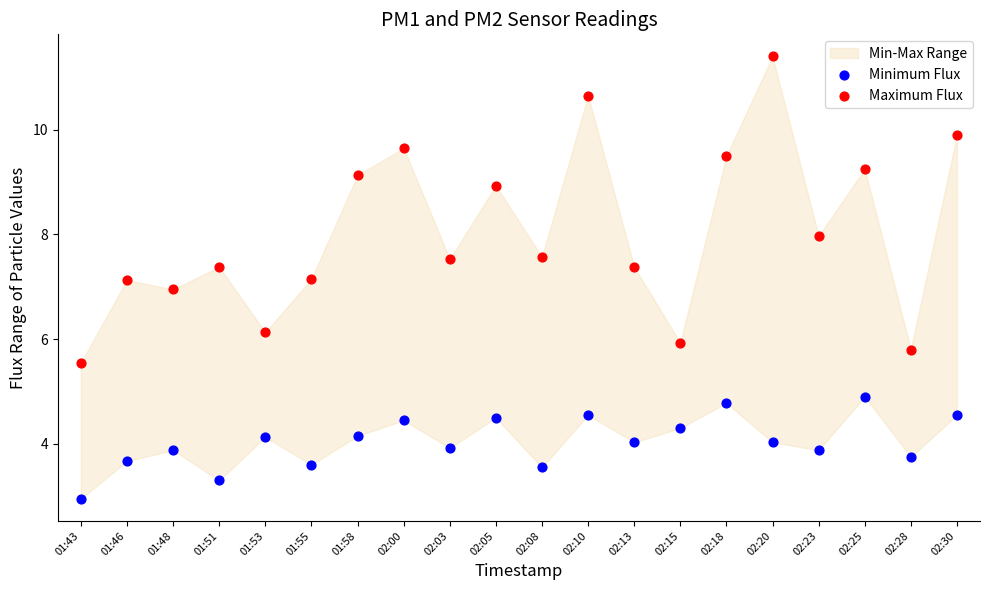

Which series reaches the maximum Y coordinate?

Maximum Flux